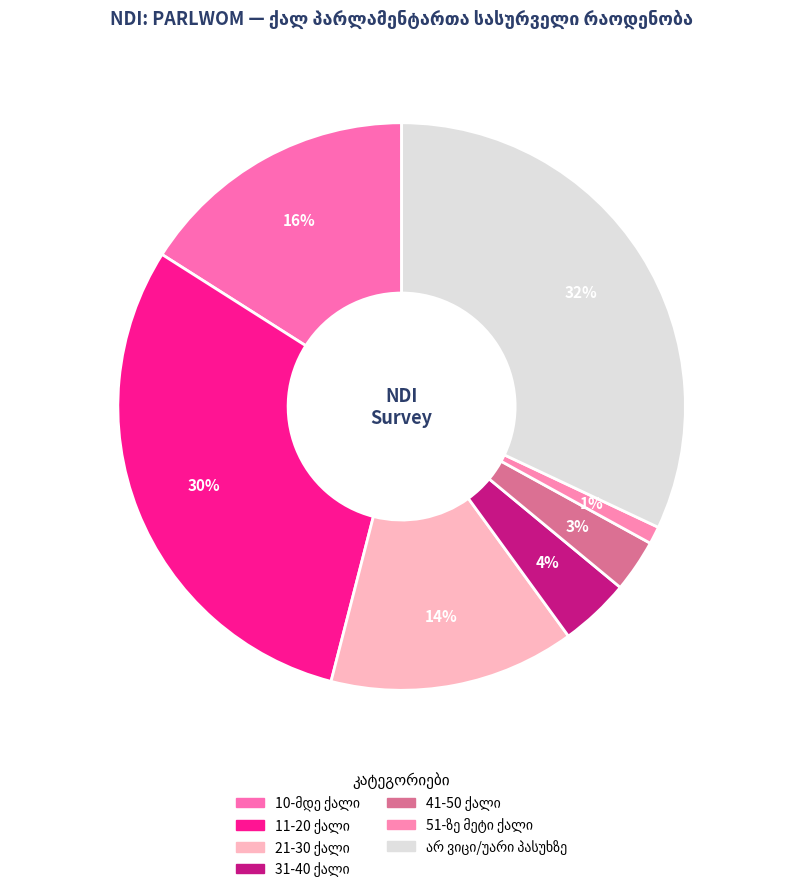

How much of the chart is everything except 21-30 ქალი?

86.0%